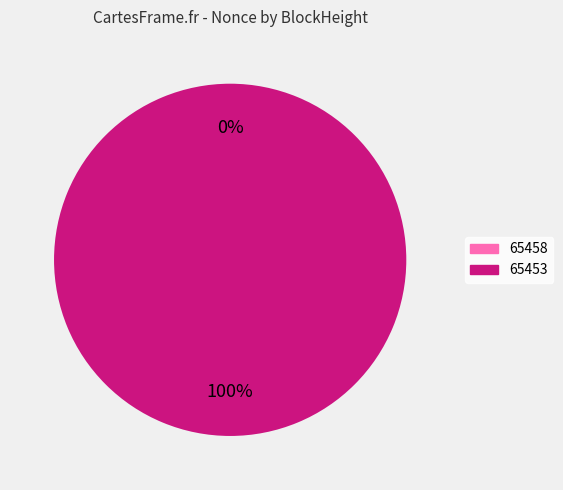

The 65453 slice represents 100% of the pie. True or false?

True